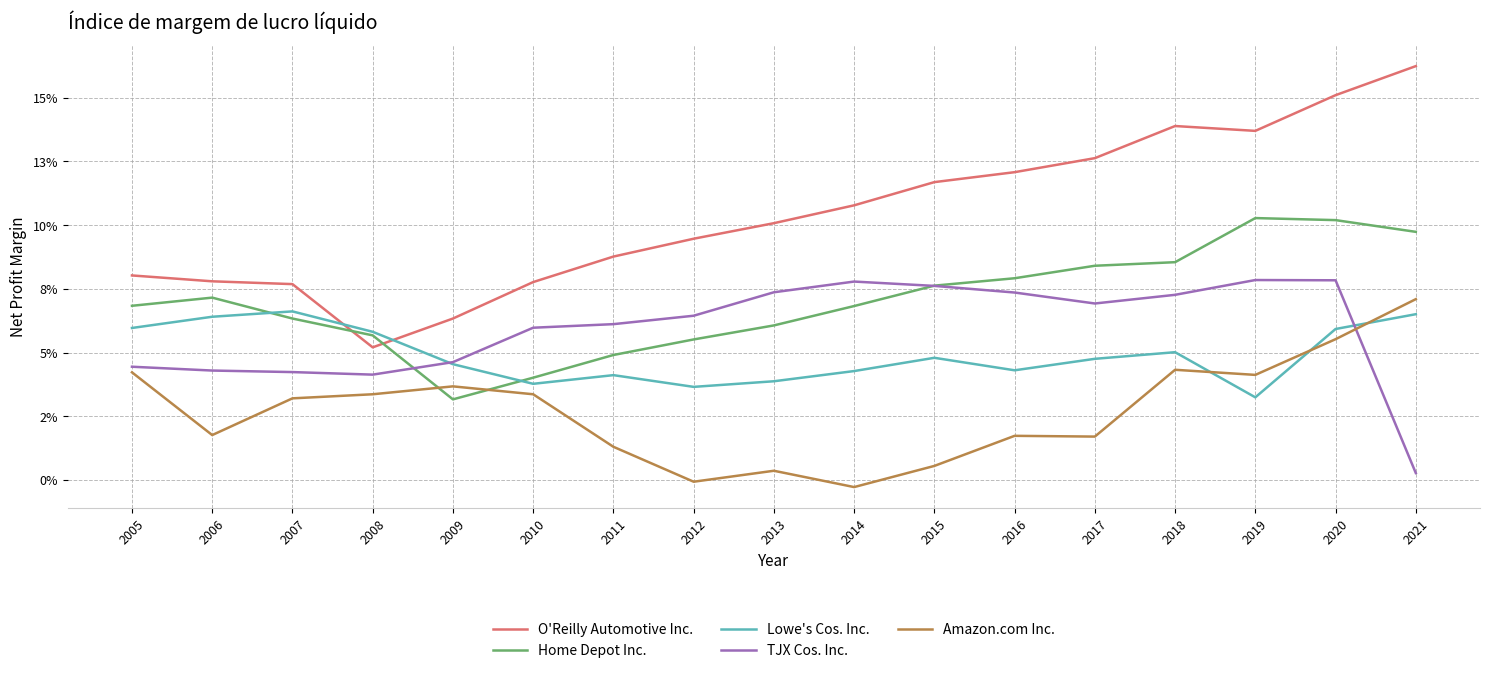

In TJX Cos. Inc., how many points are lower than both neighbors (excluding endpoints)?

2